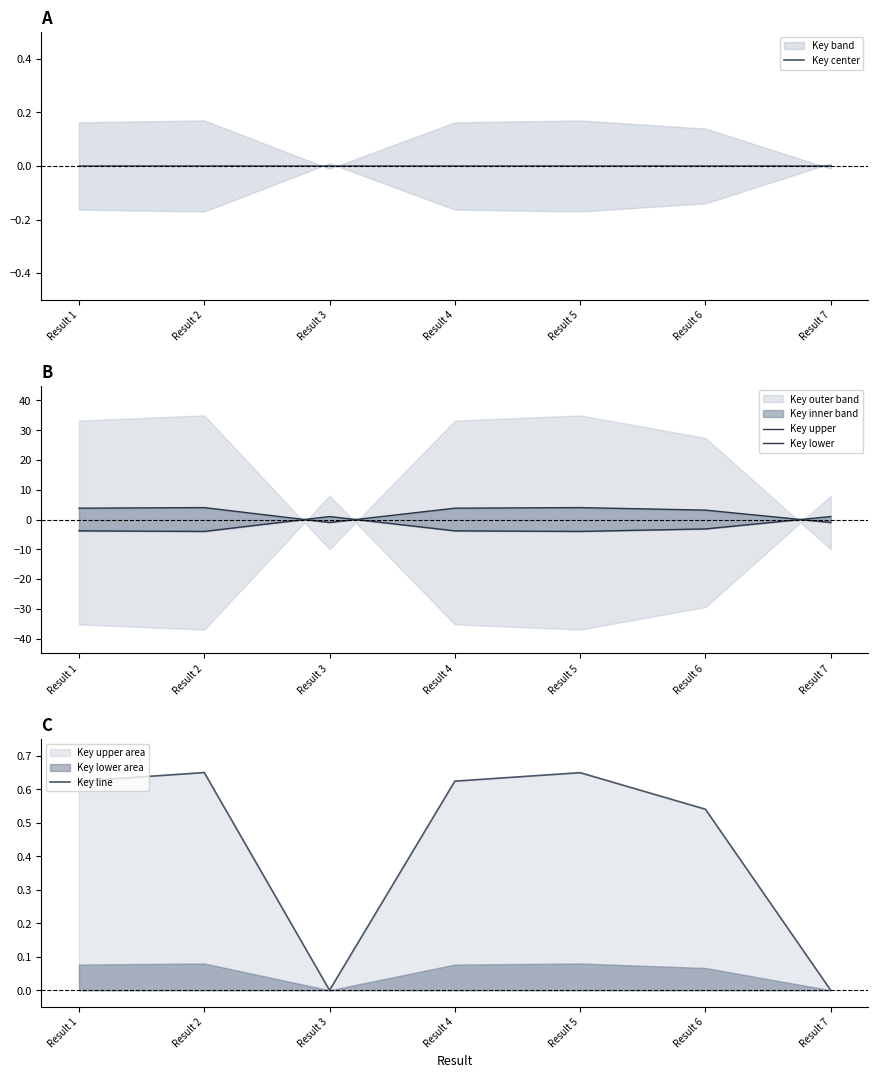

At Result 2, list the series in order from smallest to largest.

Key lower, Key center, Key line, Key upper